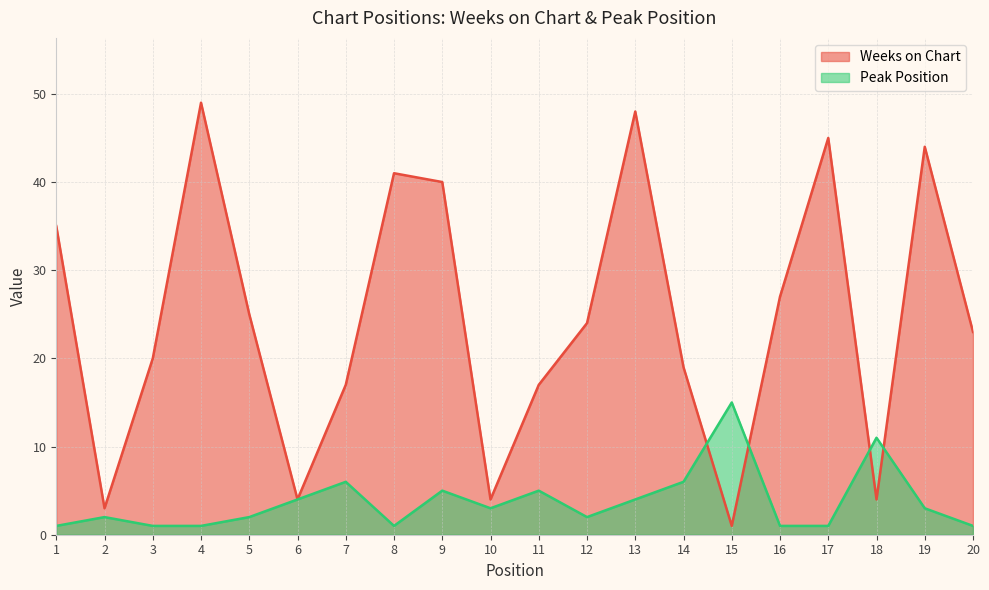

The Weeks on Chart series shows 40 at 9. True or false?

True